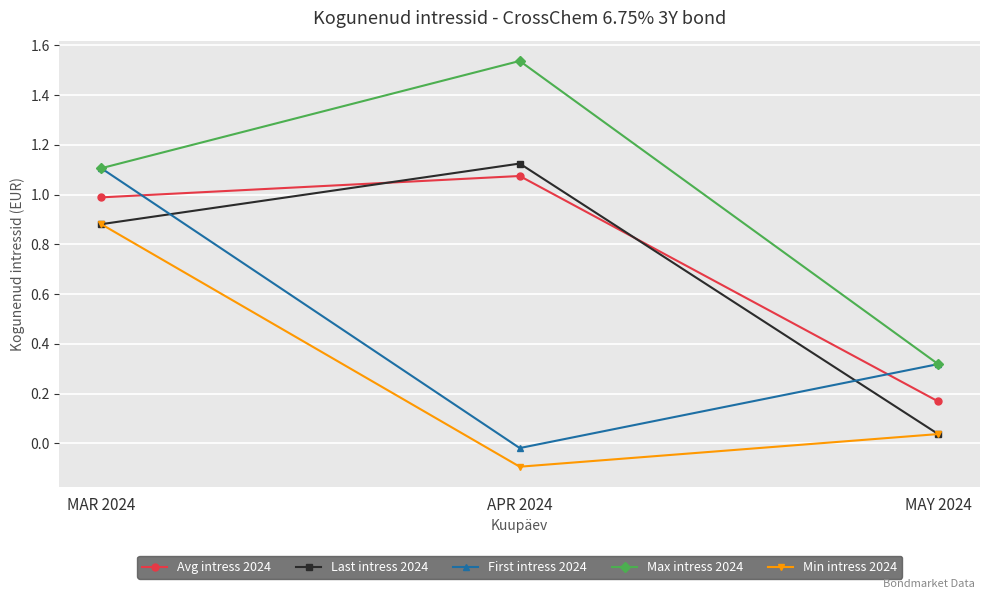

Count the number of categories in the chart.

3